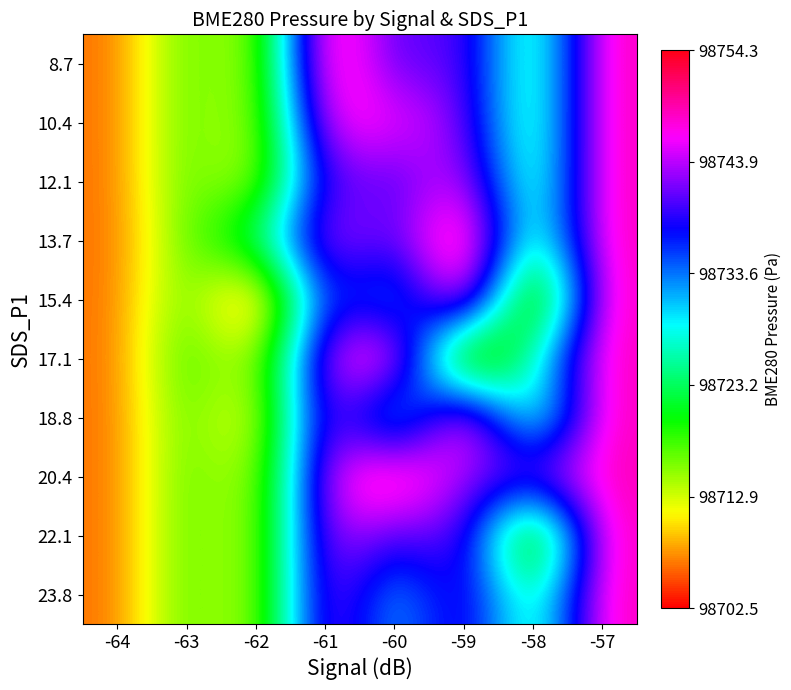

Rank the series at -59 from lowest to highest value.

17.1, 8.7, 10.4, 20.4, 22.1, 23.8, 12.1, 15.4, 18.8, 13.7